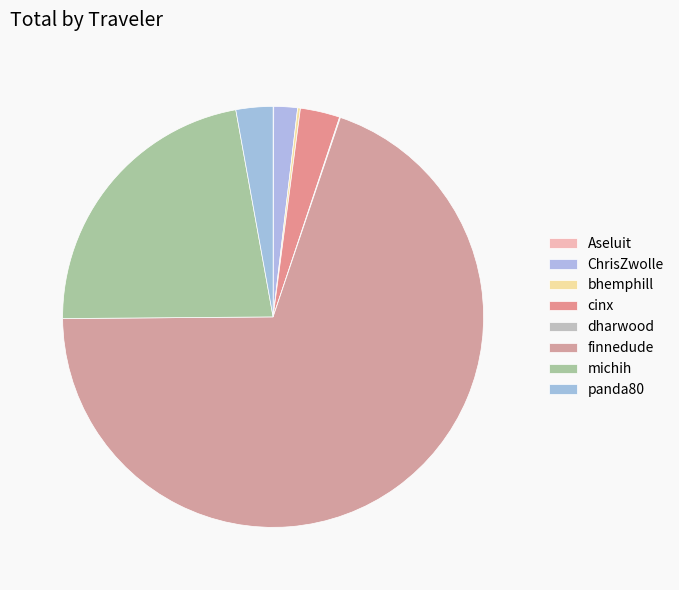

To the nearest percent, what is the average slice percentage?

12%